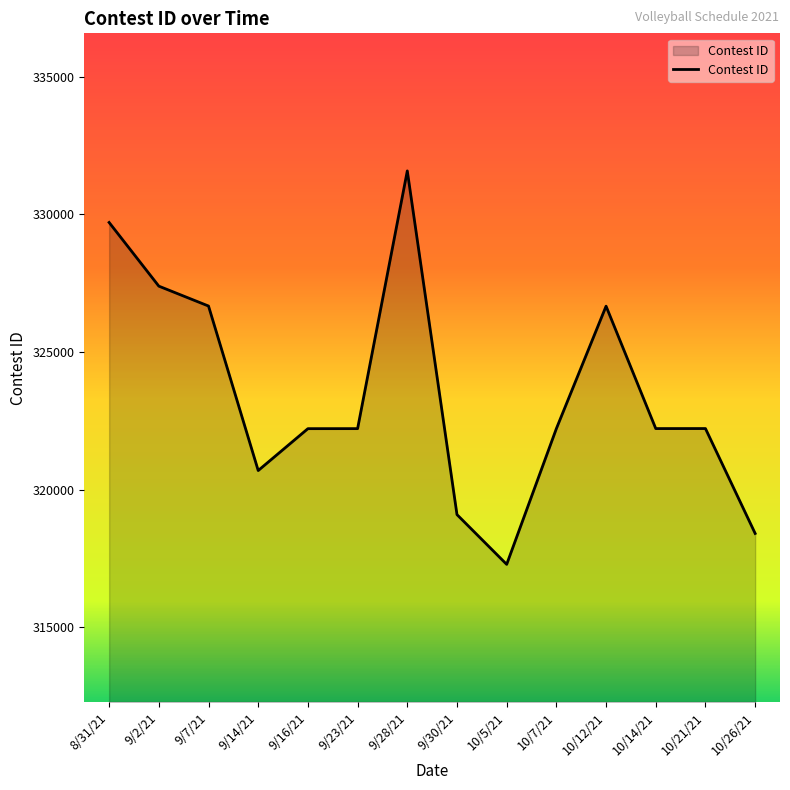

What is the greatest value displayed?

331581